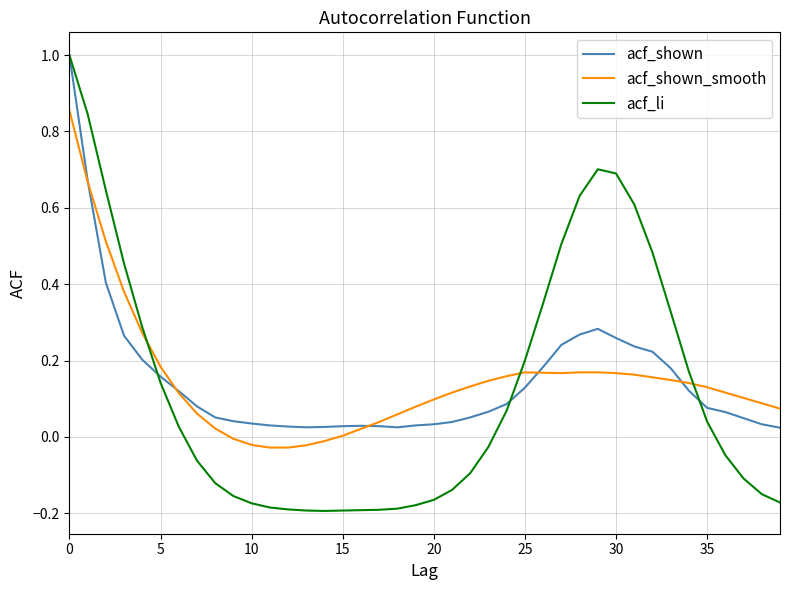

How many distinct data groups are displayed?

3